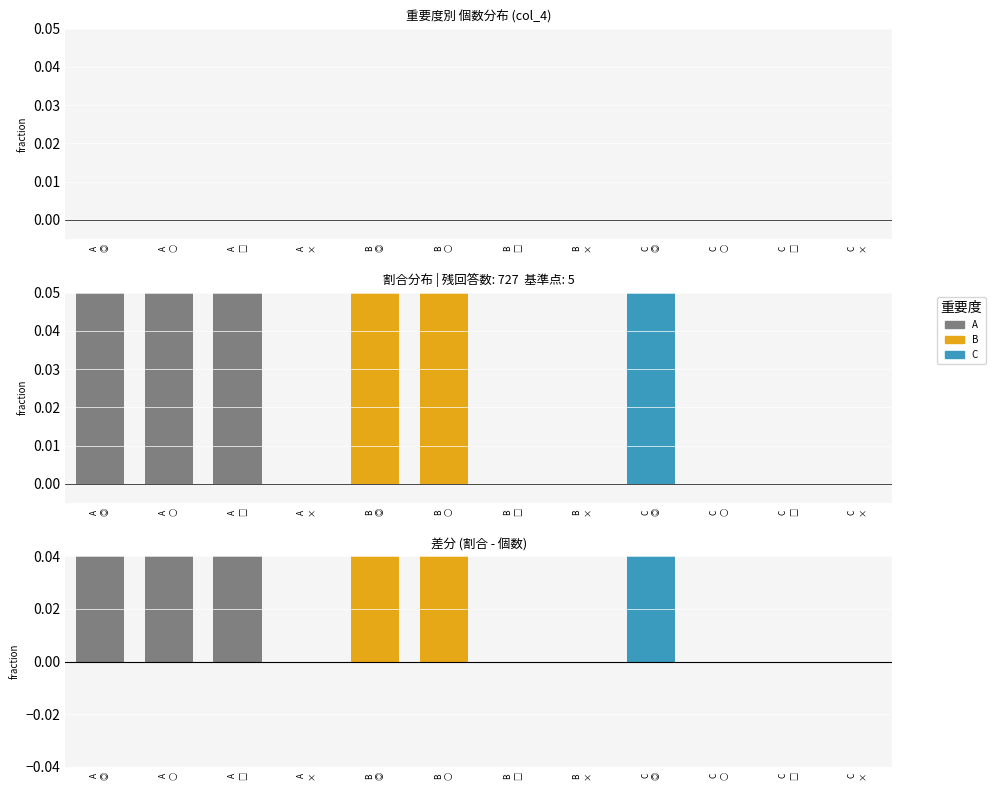

Rank the series by their maximum value, from highest to lowest.

A, B, C